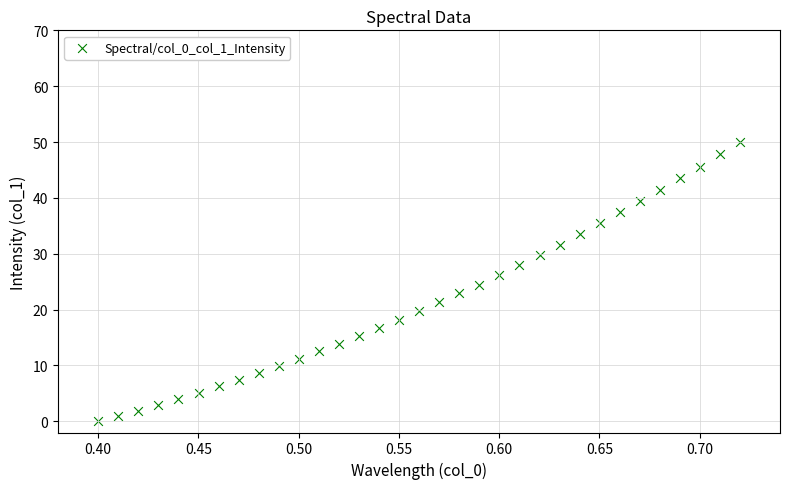

What is the range of Y values (max minus min)?

50.0